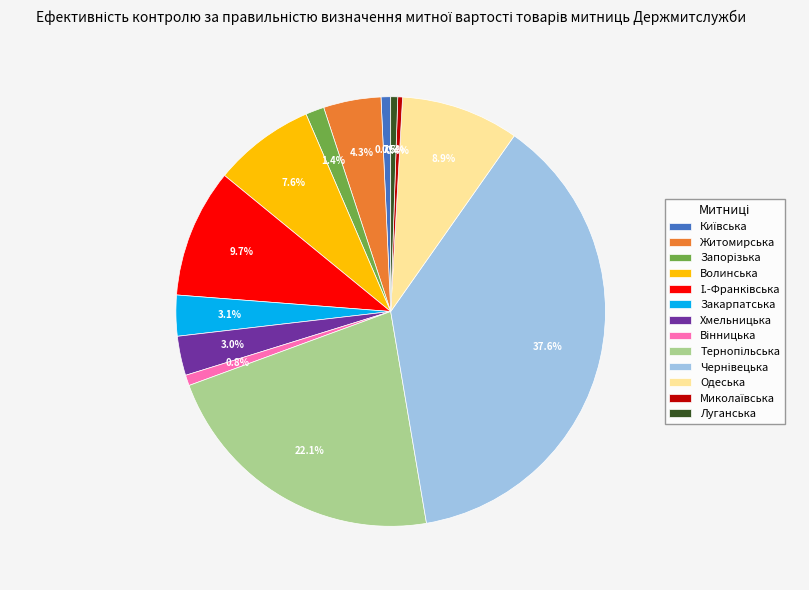

How much of the chart is everything except Житомирська?

95.7%